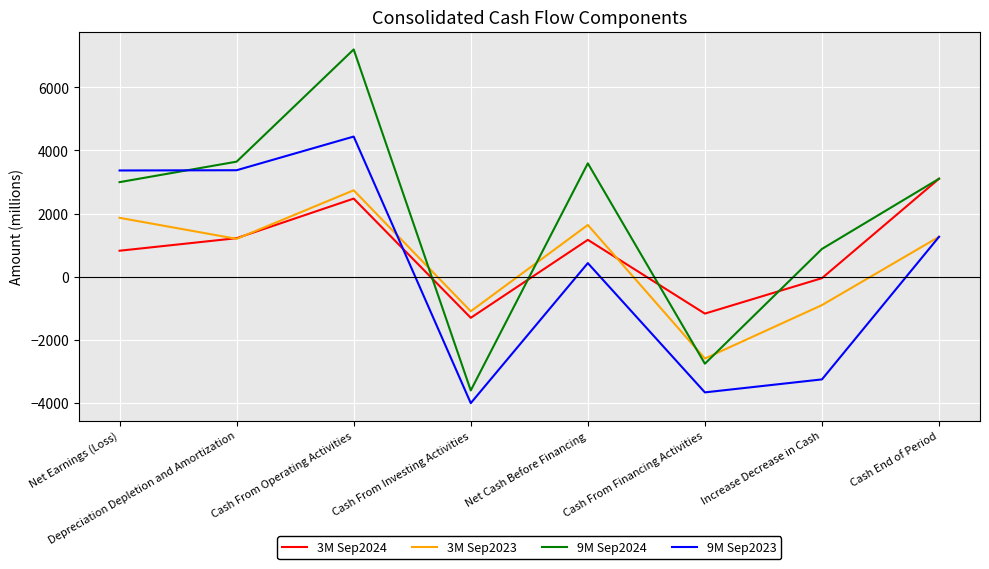

Rank the series by their average value, from highest to lowest.

9M Sep2024, 3M Sep2024, 3M Sep2023, 9M Sep2023